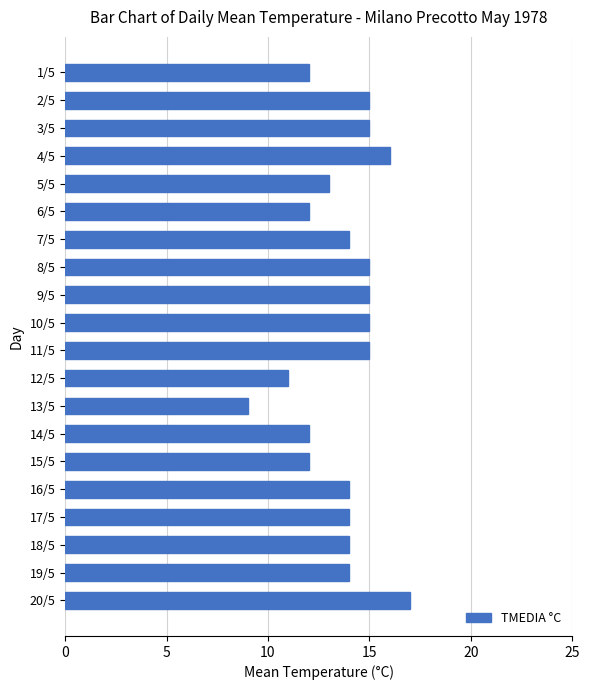

Between 17/5 and 20/5, which is larger?

20/5